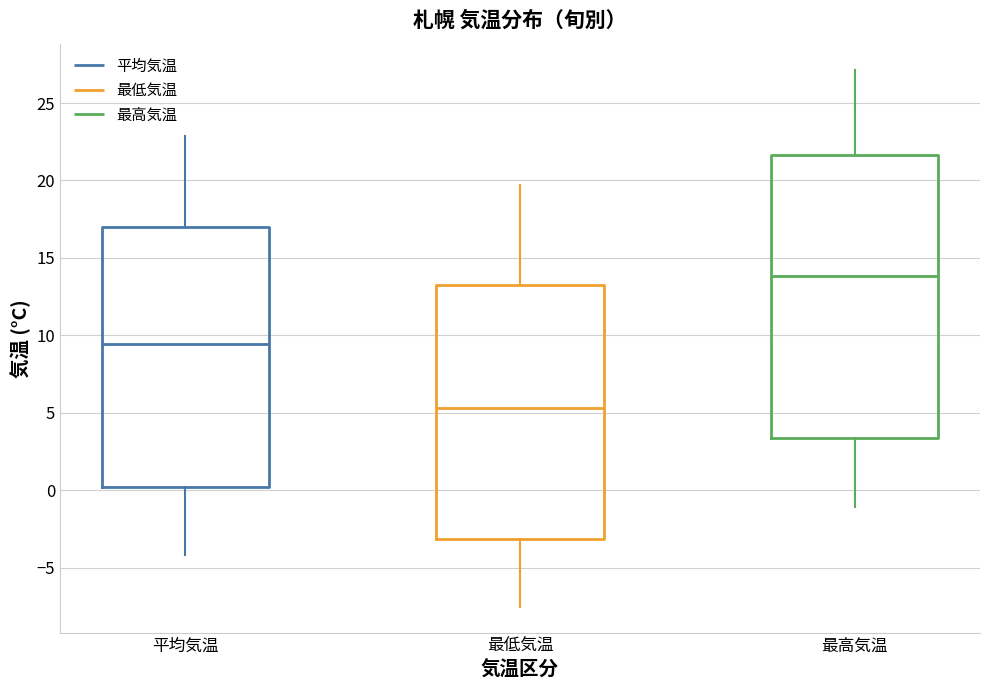

Reading left to right, transcribe this box plot: for each box, give where its median line is, the range the box spans, and where its two whiskers end, as read against the y-axis. The values are not printed on the chart, so give them approximately, as read against the axis.

平均気温: median 9.5, box 0.0 to 17.0, whiskers -4.0 to 23.0
最低気温: median 5.5, box -3.0 to 13.0, whiskers -7.5 to 19.5
最高気温: median 14.0, box 3.5 to 21.5, whiskers -1.0 to 27.0